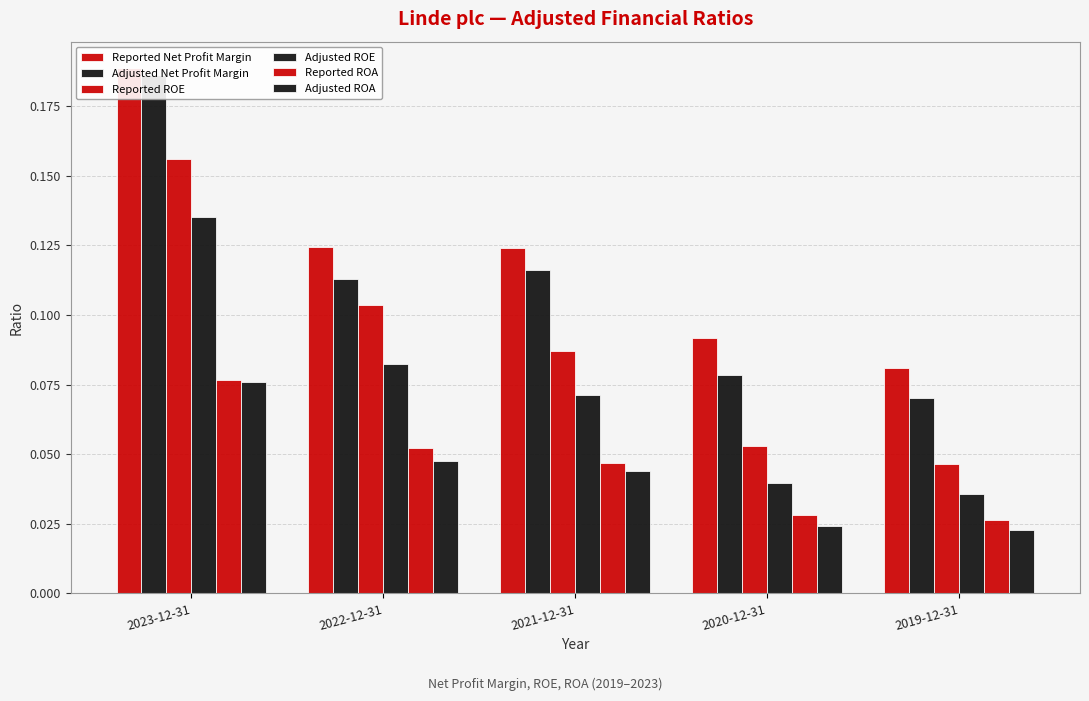

Reading left to right, what are all the values shown in this chart?

Reported Net Profit Margin: 2023-12-31=0.2	2022-12-31=0.1	2021-12-31=0.1	2020-12-31=0.1	2019-12-31=0.1
Adjusted Net Profit Margin: 2023-12-31=0.2	2022-12-31=0.1	2021-12-31=0.1	2020-12-31=0.1	2019-12-31=0.1
Reported ROE: 2023-12-31=0.2	2022-12-31=0.1	2021-12-31=0.1	2020-12-31=0.1	2019-12-31=0.0
Adjusted ROE: 2023-12-31=0.1	2022-12-31=0.1	2021-12-31=0.1	2020-12-31=0.0	2019-12-31=0.0
Reported ROA: 2023-12-31=0.1	2022-12-31=0.1	2021-12-31=0.0	2020-12-31=0.0	2019-12-31=0.0
Adjusted ROA: 2023-12-31=0.1	2022-12-31=0.0	2021-12-31=0.0	2020-12-31=0.0	2019-12-31=0.0